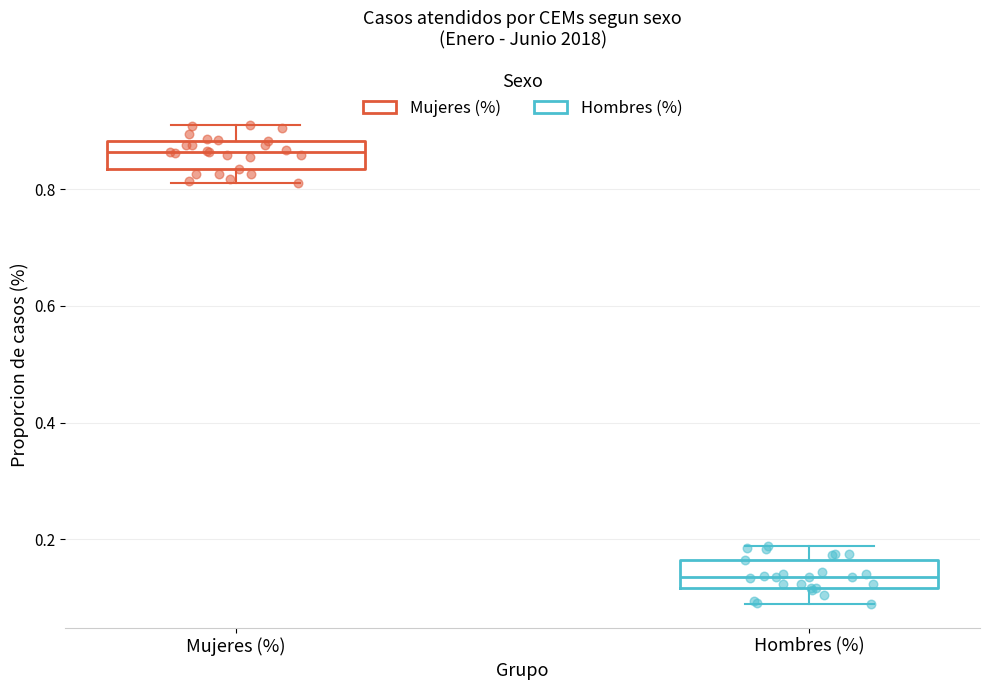

Which box has the highest median line?

Mujeres (%)